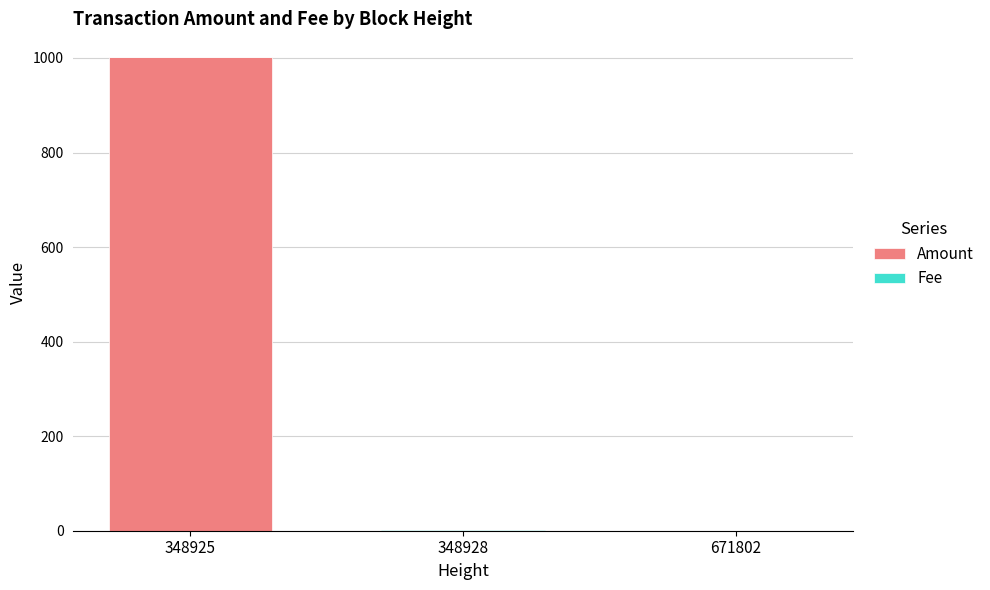

What is the sum of all Amount values?

1001.0